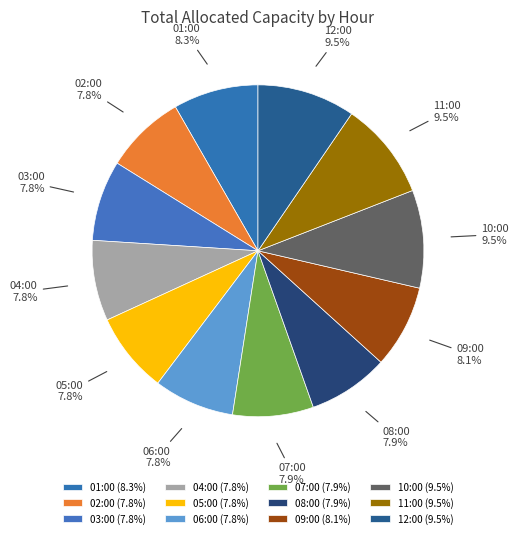

How many segments does this pie chart have?

12